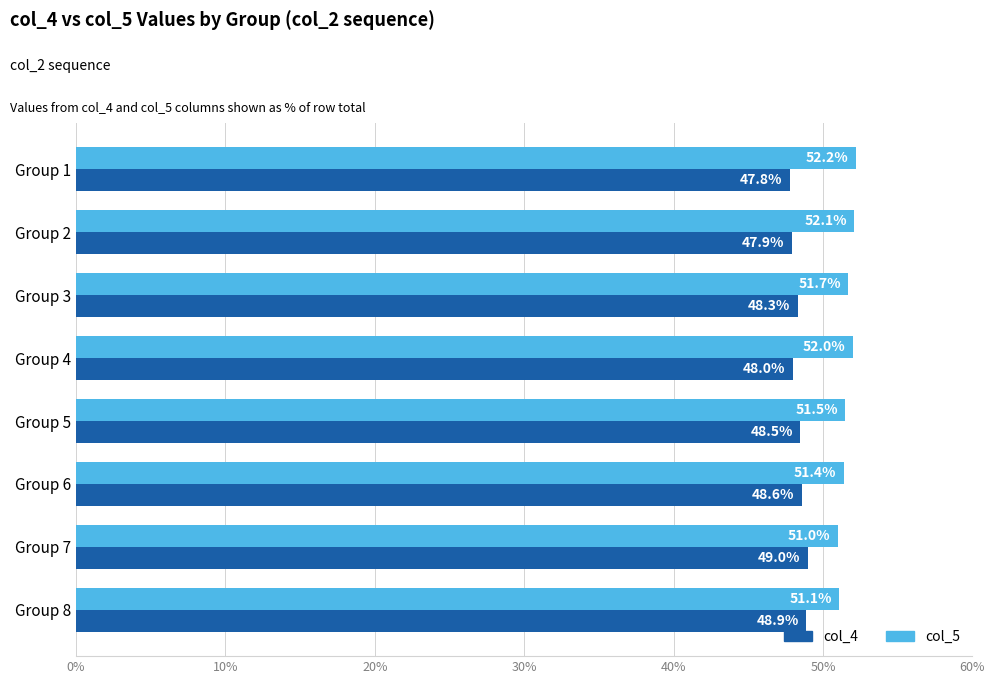

The value of col_5 at Group 7 is 51.0. True or false?

True